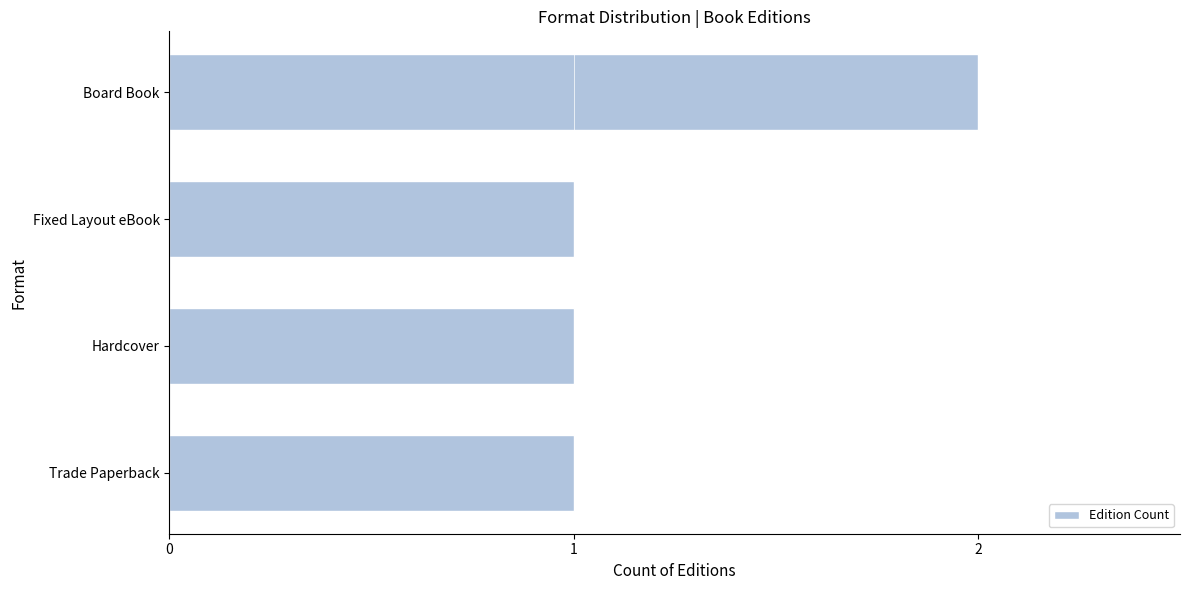

Does the chart contain any negative values?

No